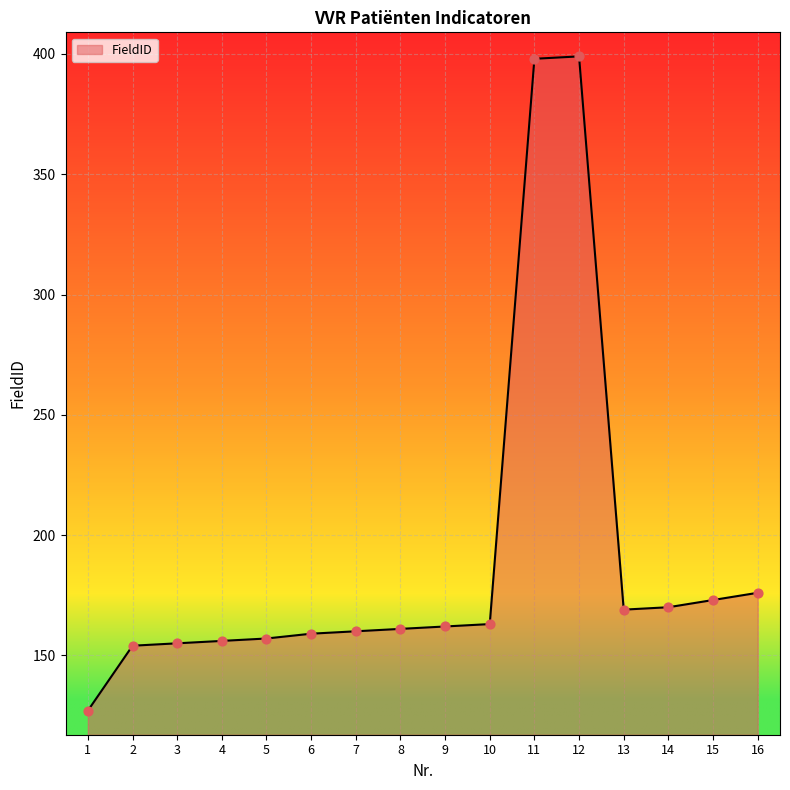

Which has a higher value, 12 or 2?

12